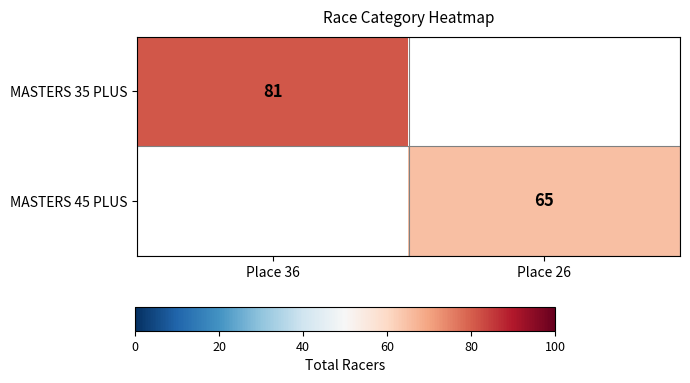

Is it true that MASTERS 35 PLUS equals 24 at Place 36?

False